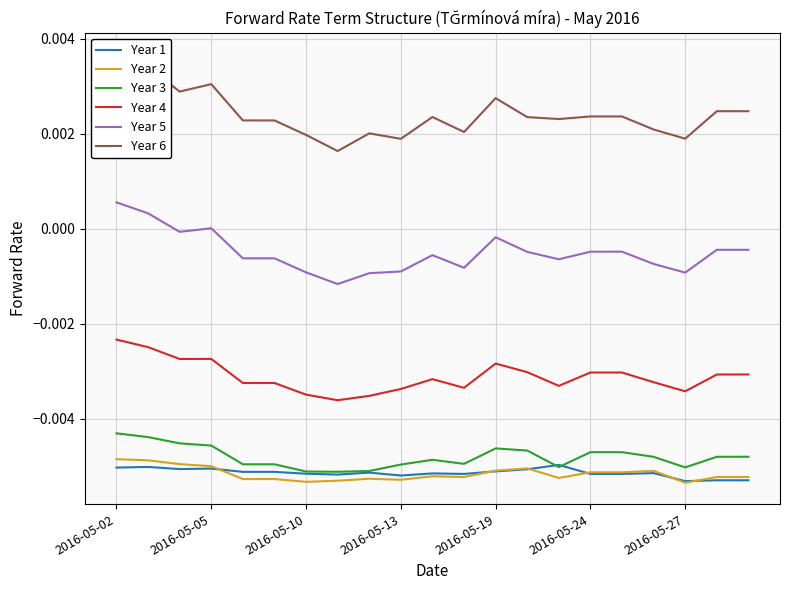

Reading right to left, what are all the values shown in this chart?

Year 1: -0.0	-0.0	-0.0	-0.0	-0.0	-0.0	-0.0	-0.0	-0.0	-0.0	-0.0	-0.0	-0.0	-0.0	-0.0	-0.0	-0.0	-0.0	-0.0	-0.0	-0.0
Year 2: -0.0	-0.0	-0.0	-0.0	-0.0	-0.0	-0.0	-0.0	-0.0	-0.0	-0.0	-0.0	-0.0	-0.0	-0.0	-0.0	-0.0	-0.0	-0.0	-0.0	-0.0
Year 3: -0.0	-0.0	-0.0	-0.0	-0.0	-0.0	-0.0	-0.0	-0.0	-0.0	-0.0	-0.0	-0.0	-0.0	-0.0	-0.0	-0.0	-0.0	-0.0	-0.0	-0.0
Year 4: -0.0	-0.0	-0.0	-0.0	-0.0	-0.0	-0.0	-0.0	-0.0	-0.0	-0.0	-0.0	-0.0	-0.0	-0.0	-0.0	-0.0	-0.0	-0.0	-0.0	-0.0
Year 5: -0.0	-0.0	-0.0	-0.0	-0.0	-0.0	-0.0	-0.0	-0.0	-0.0	-0.0	-0.0	-0.0	-0.0	-0.0	-0.0	-0.0	0.0	-0.0	0.0	0.0
Year 6: 0.0	0.0	0.0	0.0	0.0	0.0	0.0	0.0	0.0	0.0	0.0	0.0	0.0	0.0	0.0	0.0	0.0	0.0	0.0	0.0	0.0